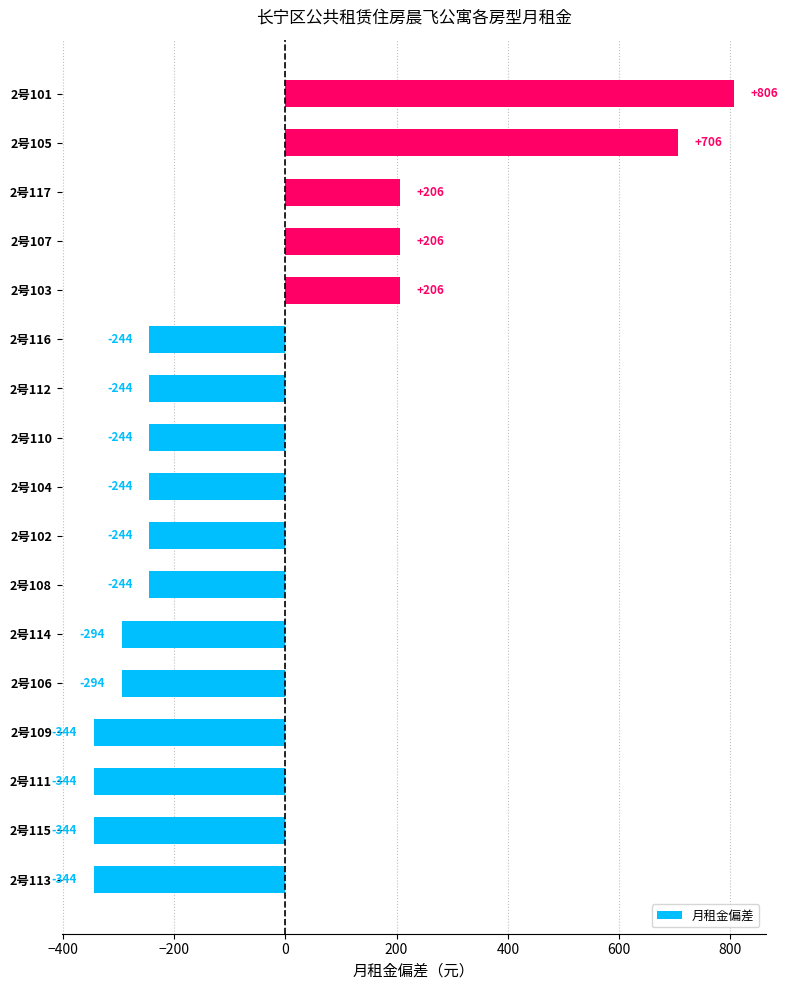

Read the value at 2号112.

-244.1